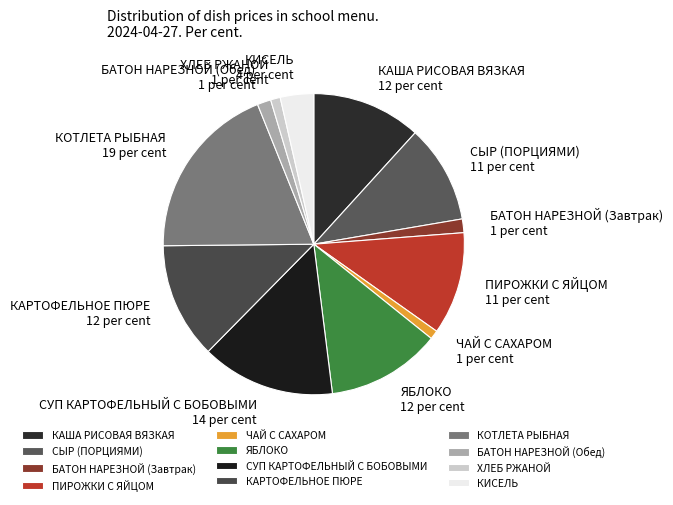

Between КИСЕЛЬ and СЫР (ПОРЦИЯМИ), which is larger?

СЫР (ПОРЦИЯМИ)